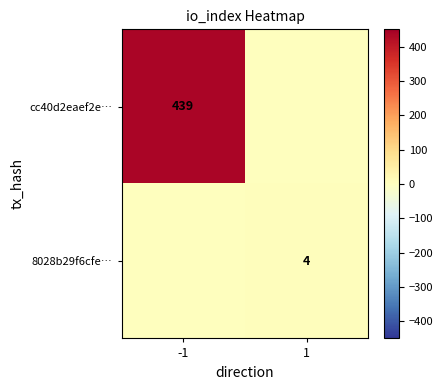

The 8028b29f6cfe… series shows 2 at 1. True or false?

False